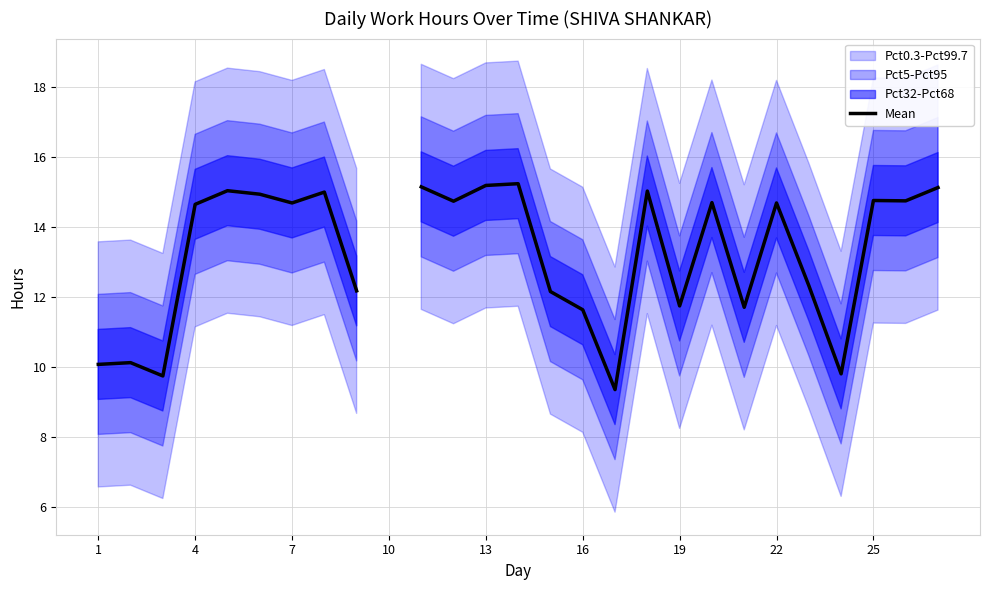

How many data points are above 14?

15